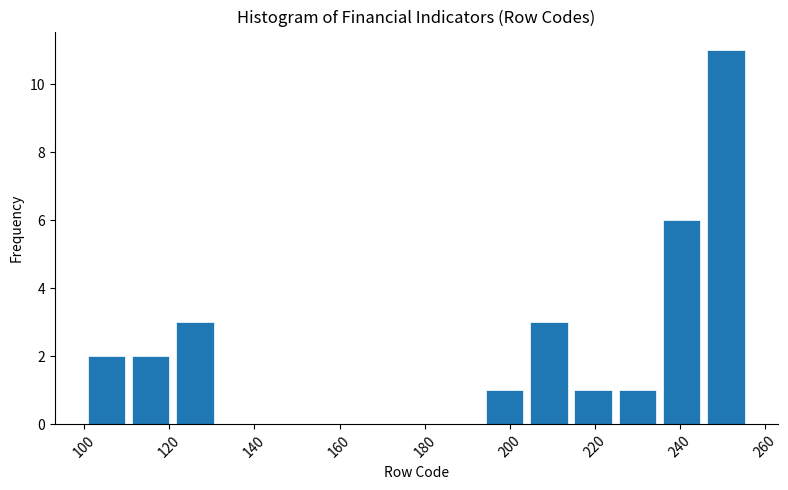

What is the height of the bar covering 214.4 to 224.8 on the x-axis? Neither the bar edges nor the heights are printed on the chart, so give them approximately, as read against the axes.

1